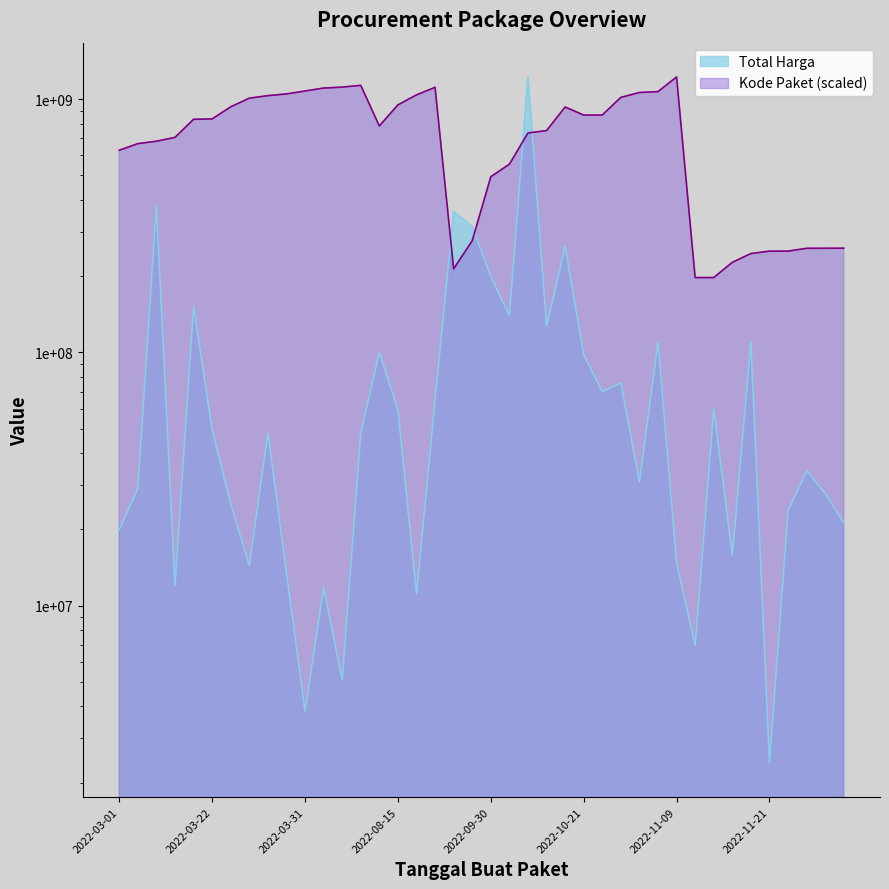

What is the maximum value for Total Harga?

1224682000.0